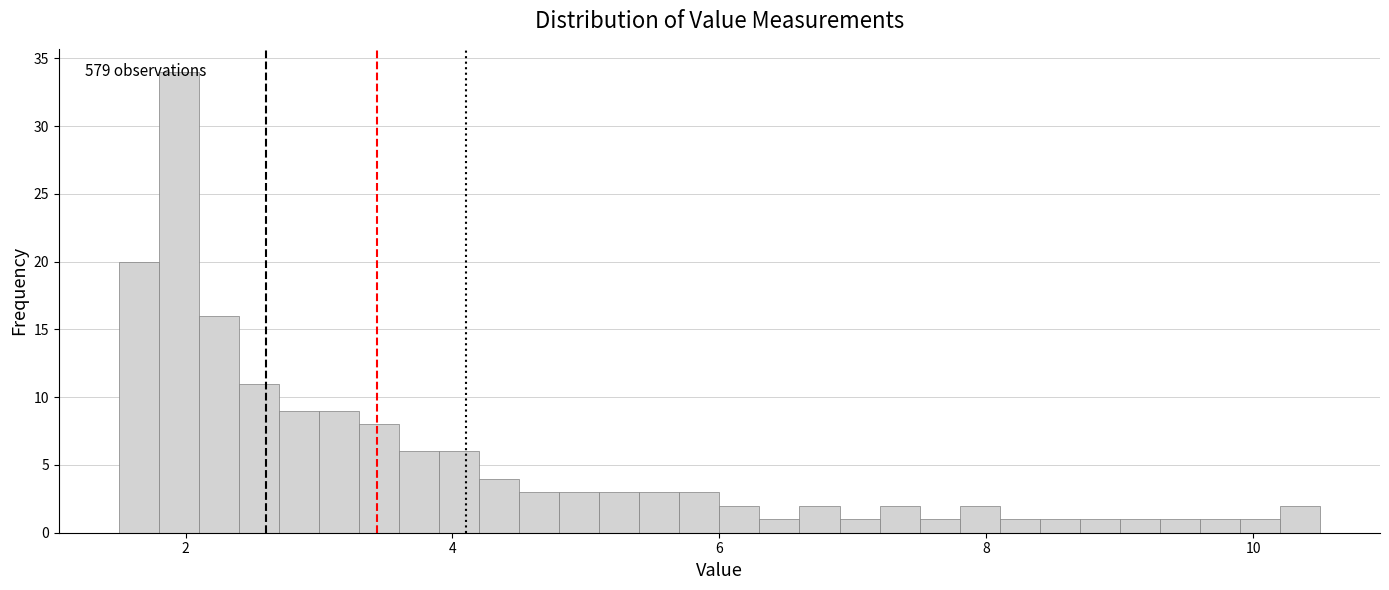

Around what value on the x-axis is the tallest bar? Give the approximate position of its centre, as read against the axis.

2.0